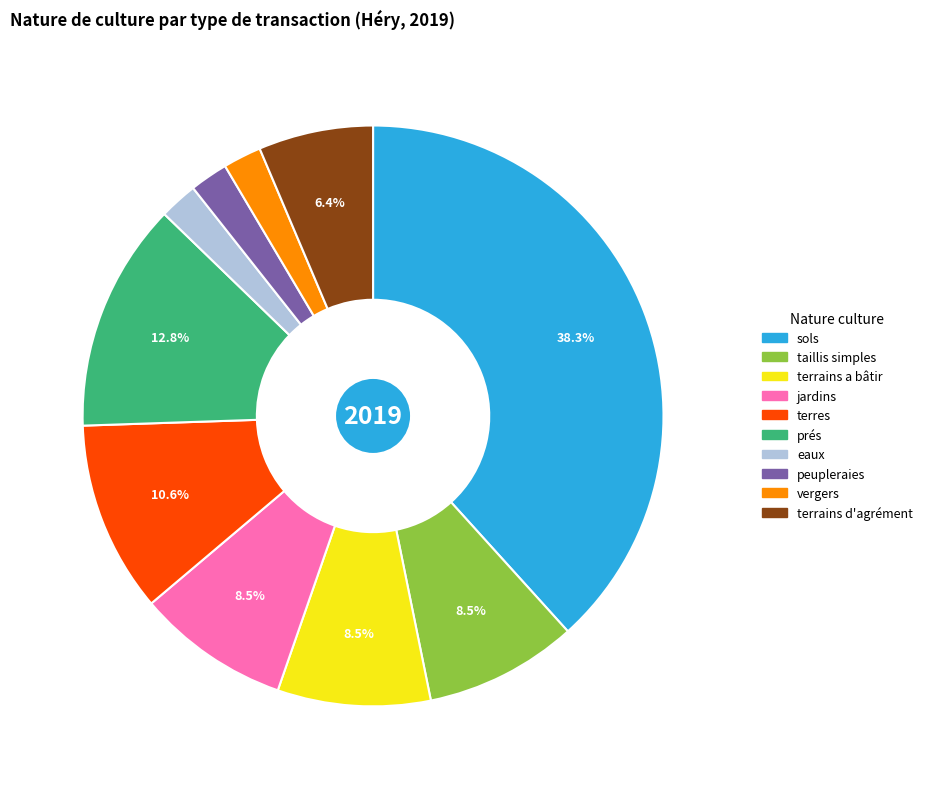

To the nearest percent, what is the difference between the largest and smallest slice percentages?

36%